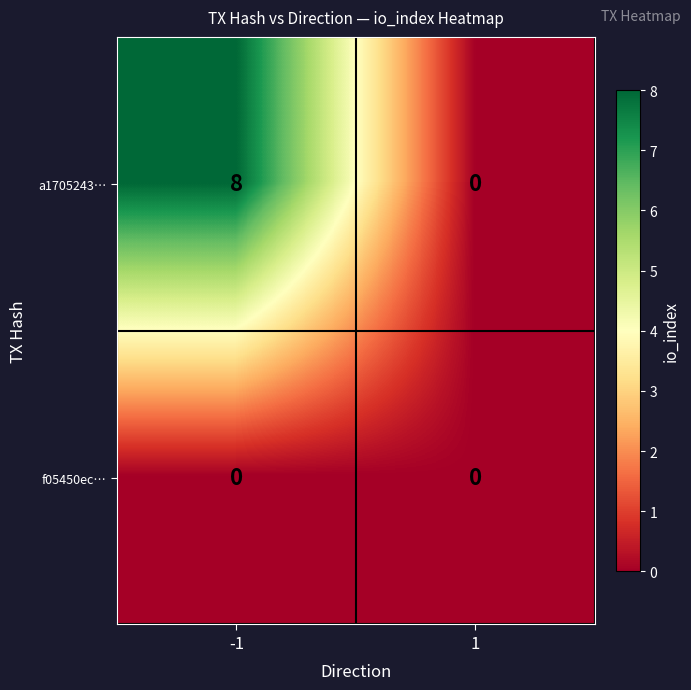

List the series in order of their peak value, highest first.

a1705243…, f05450ec…